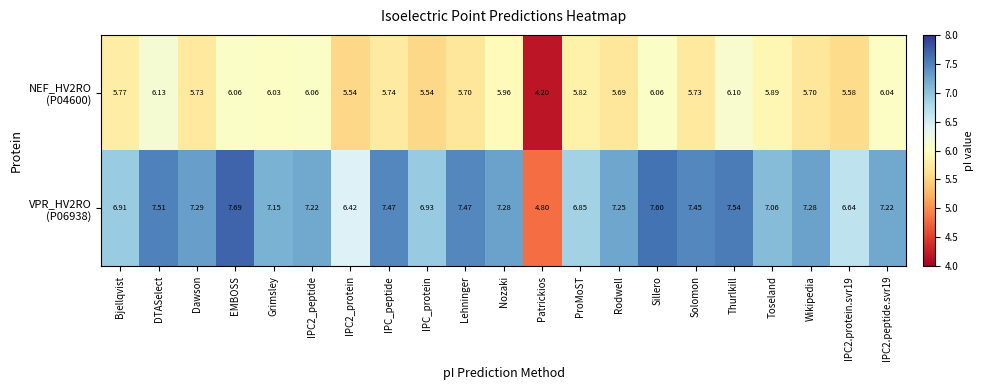

What is the maximum value shown in the chart?

7.7